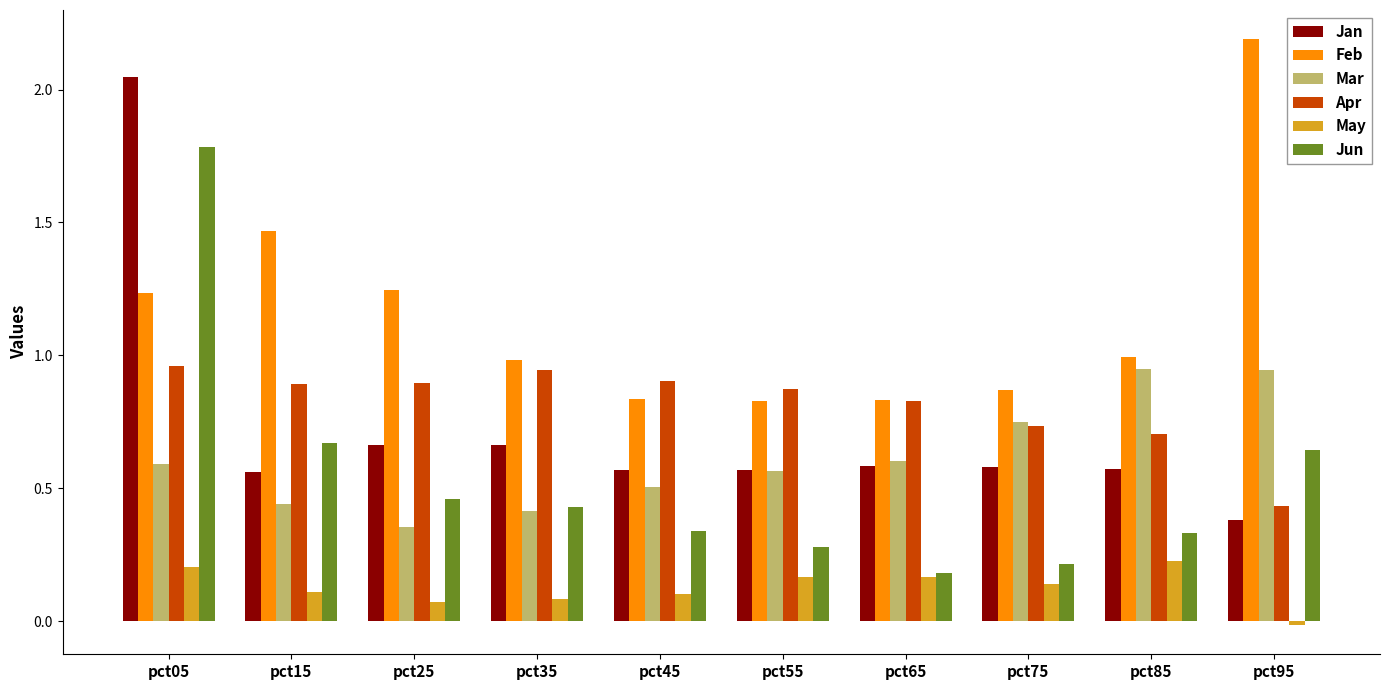

The Mar series shows 0.4 at pct35. True or false?

True